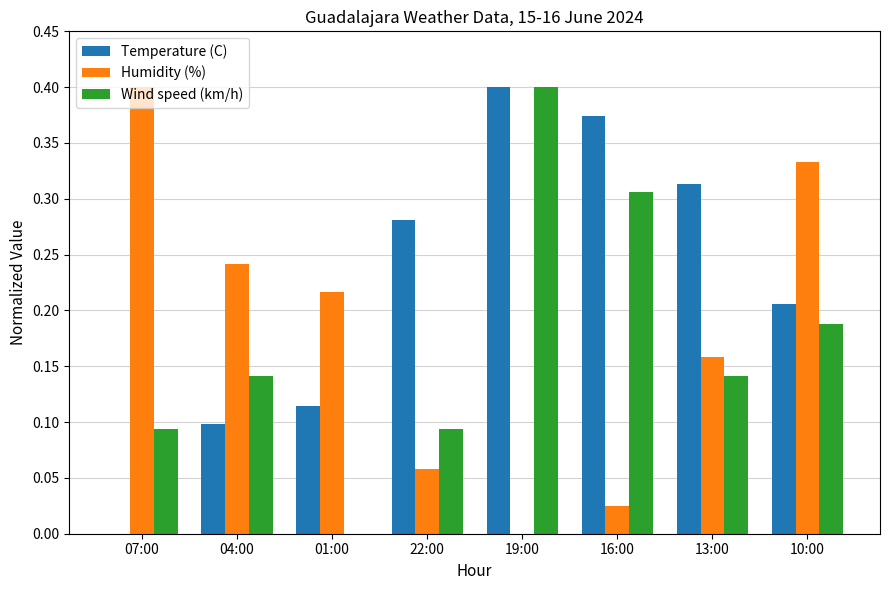

What is the sum of all Temperature (C) values?

1.8